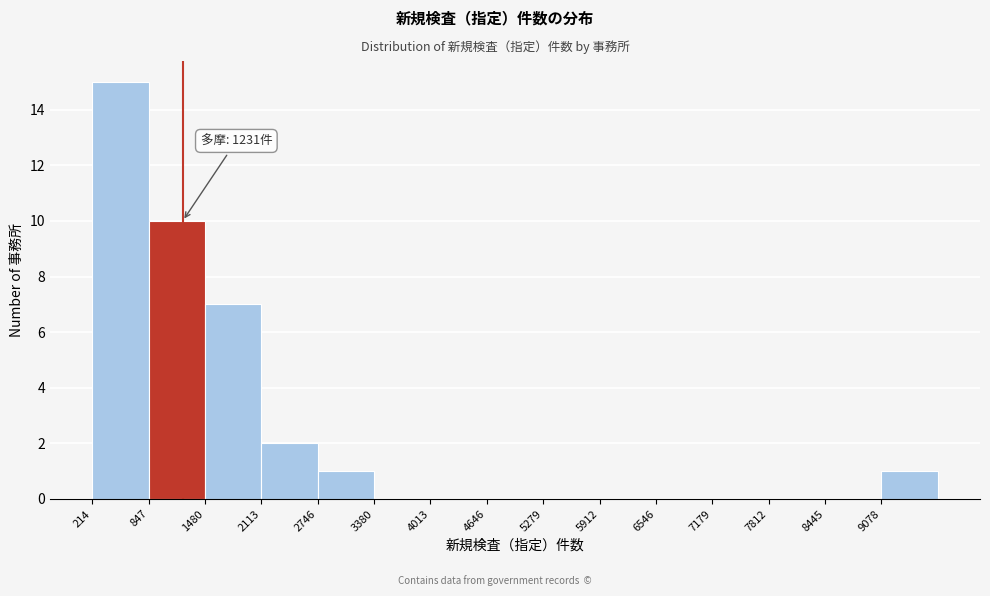

Which range on the x-axis has the tallest bar?

200 to 800